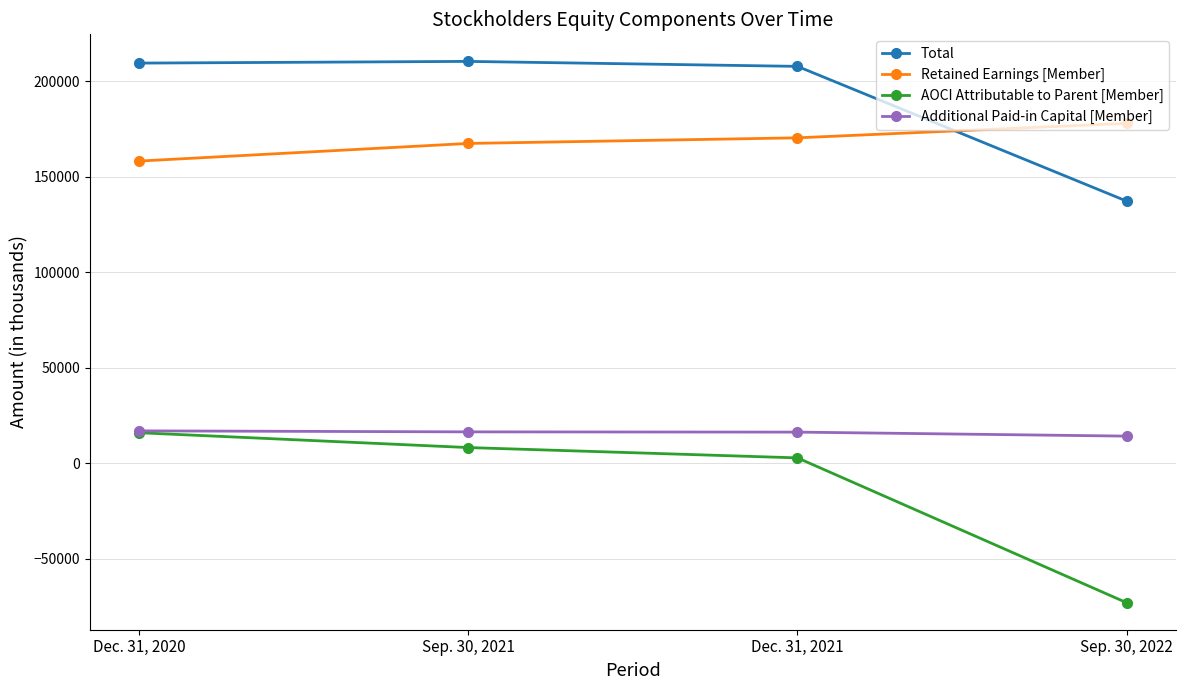

True or false: Retained Earnings [Member] and Additional Paid-in Capital [Member] cross at least once.

False